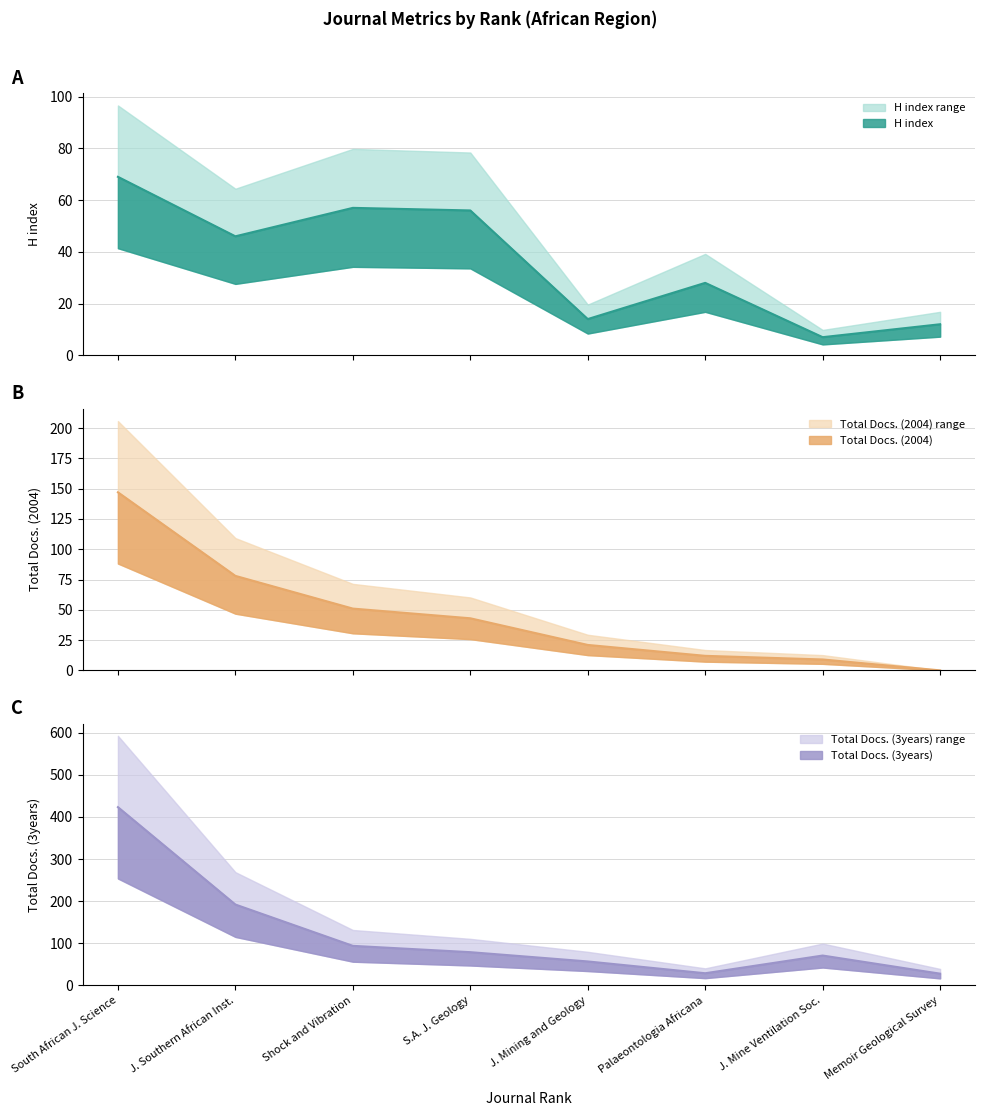

True or false: H index and Total Docs. (3years) intersect in this chart.

False